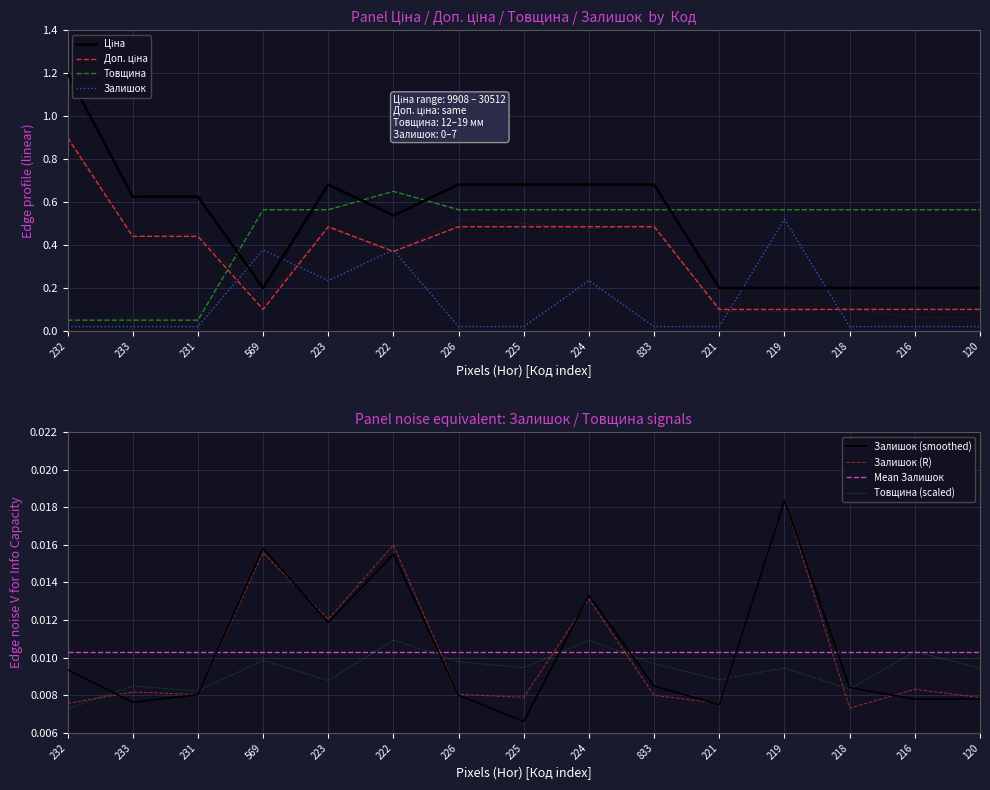

True or false: Товщина and Залишок cross at least once.

False